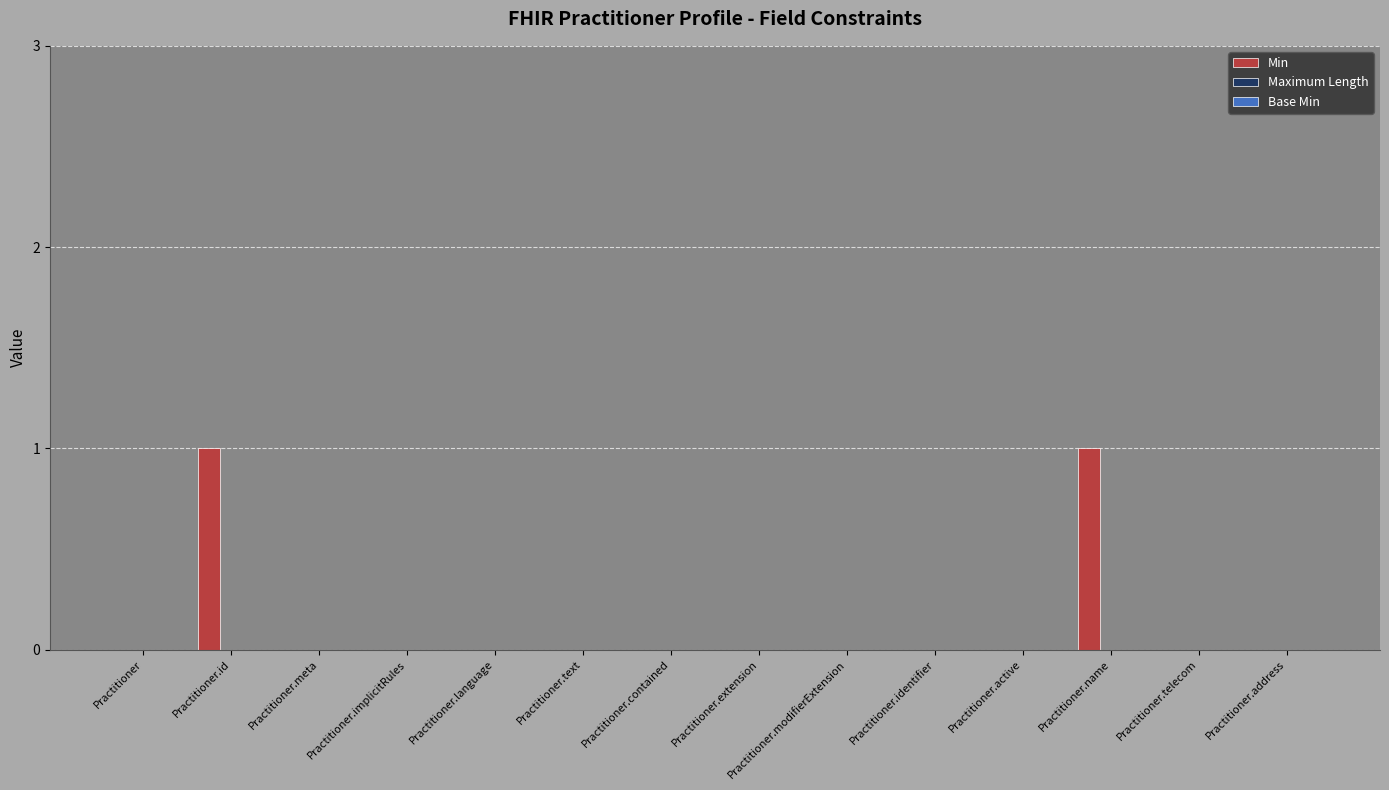

Which has a higher value, Practitioner.address or Practitioner.id?

Practitioner.id